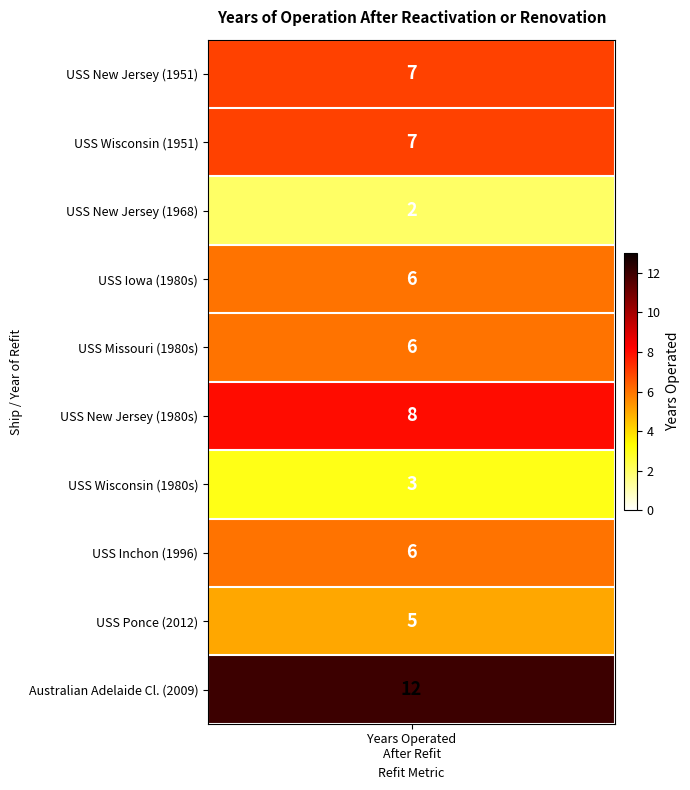

Reading left to right, list all the values displayed in this chart.

values=7	1=7	2=2	3=6	4=6	5=8	6=3	7=6	8=5	9=12